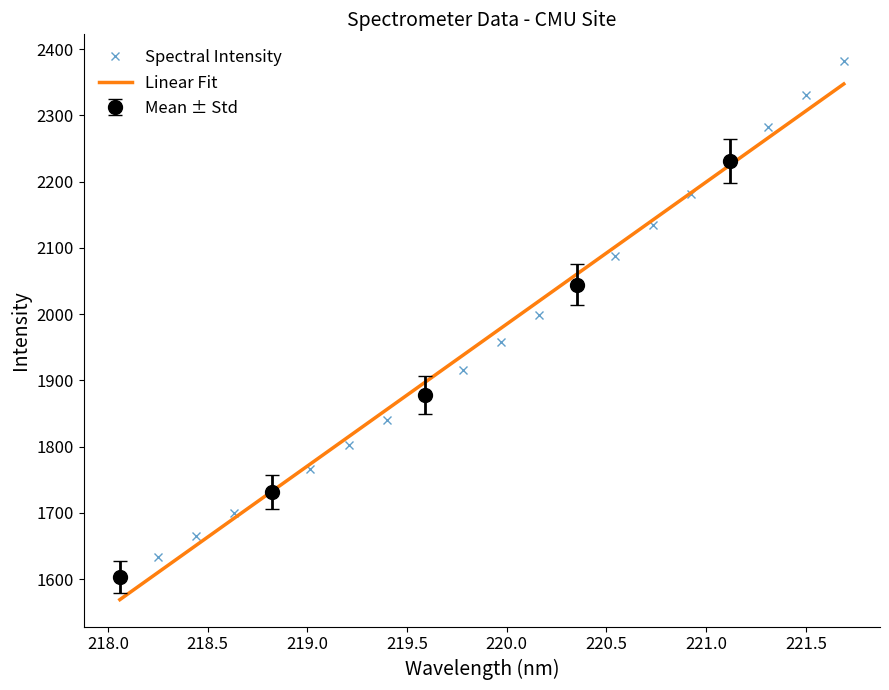

What is the value of the Spectral Intensity point at the 17th from the left?

2231.0